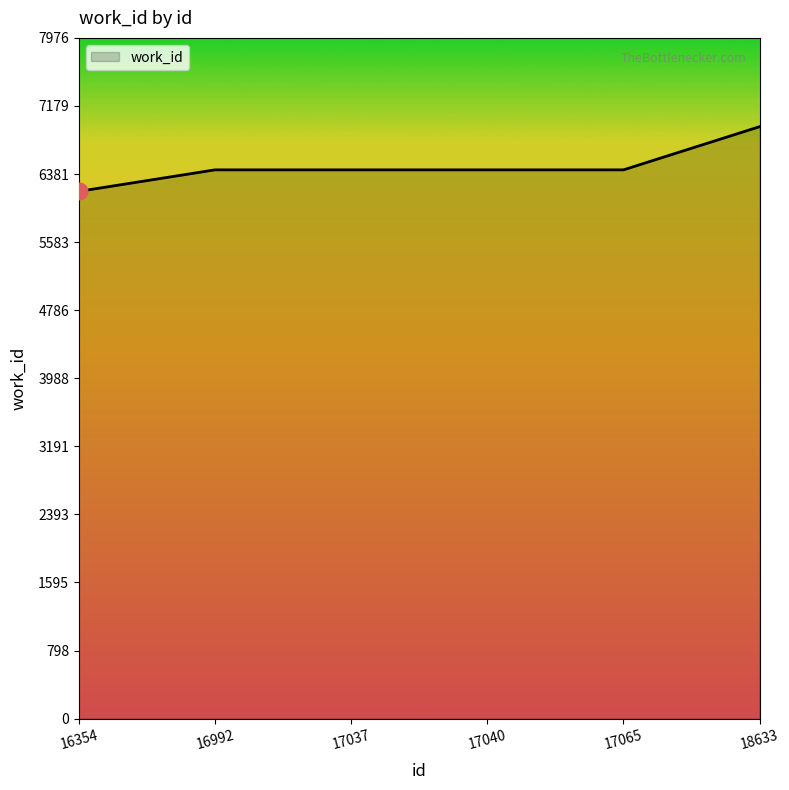

What is the difference between the values at 16992 and 16354?

252